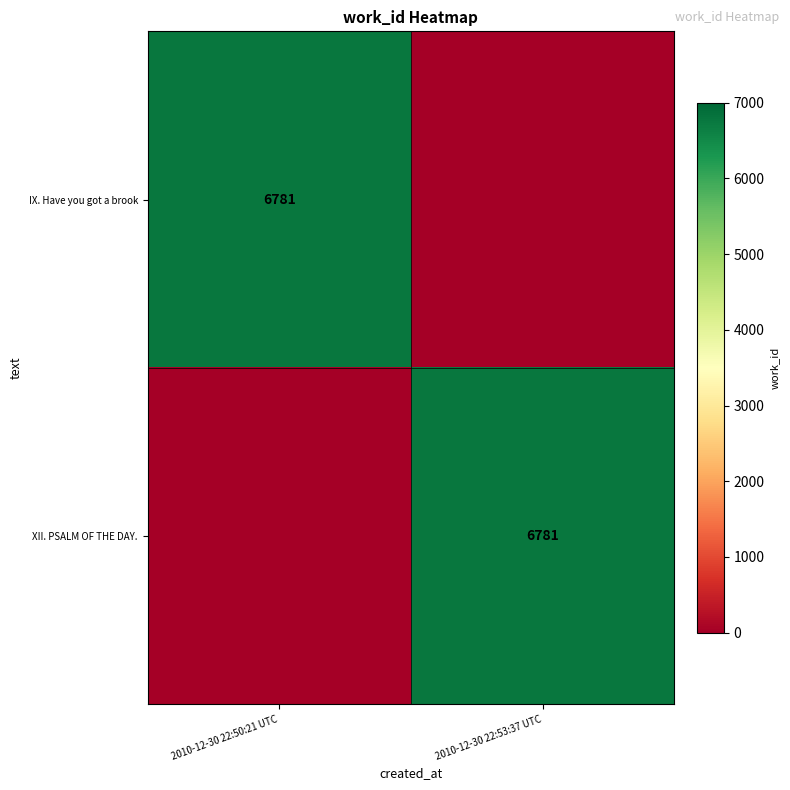

Is it true that IX. Have you got a brook equals 6781 at 2010-12-30 22:50:21 UTC?

True